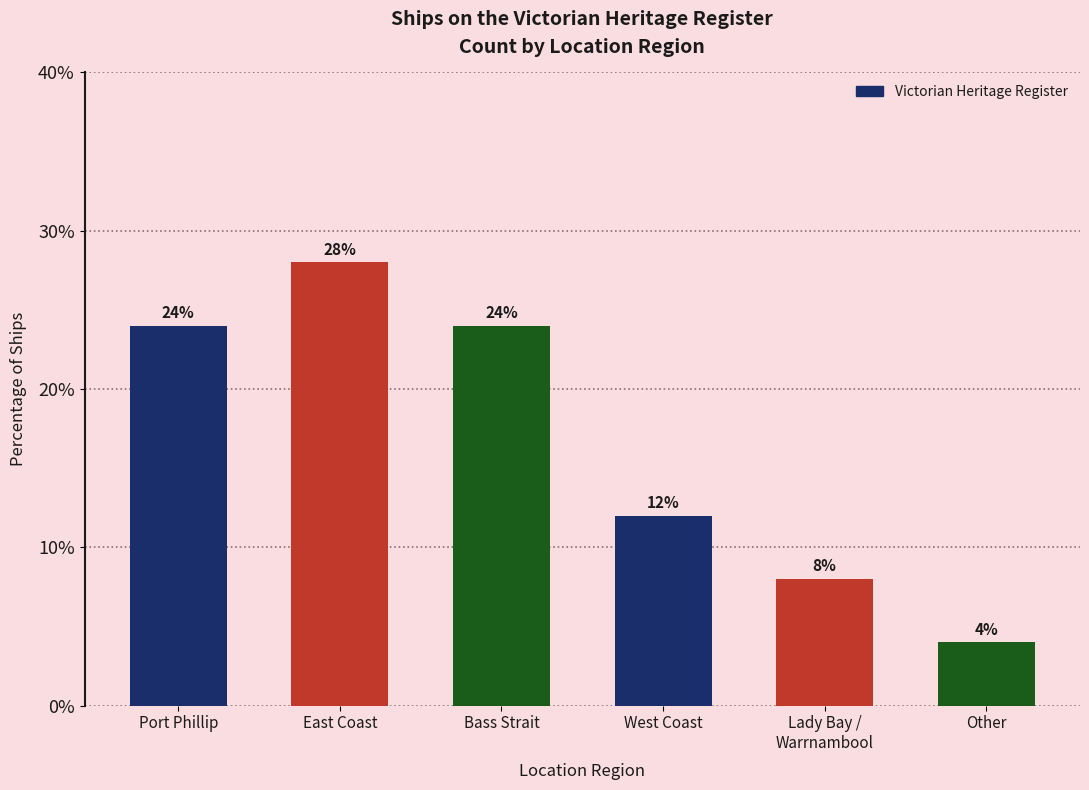

Reading right to left, what are all the values shown in this chart?

4.0	8.0	12.0	24.0	28.0	24.0